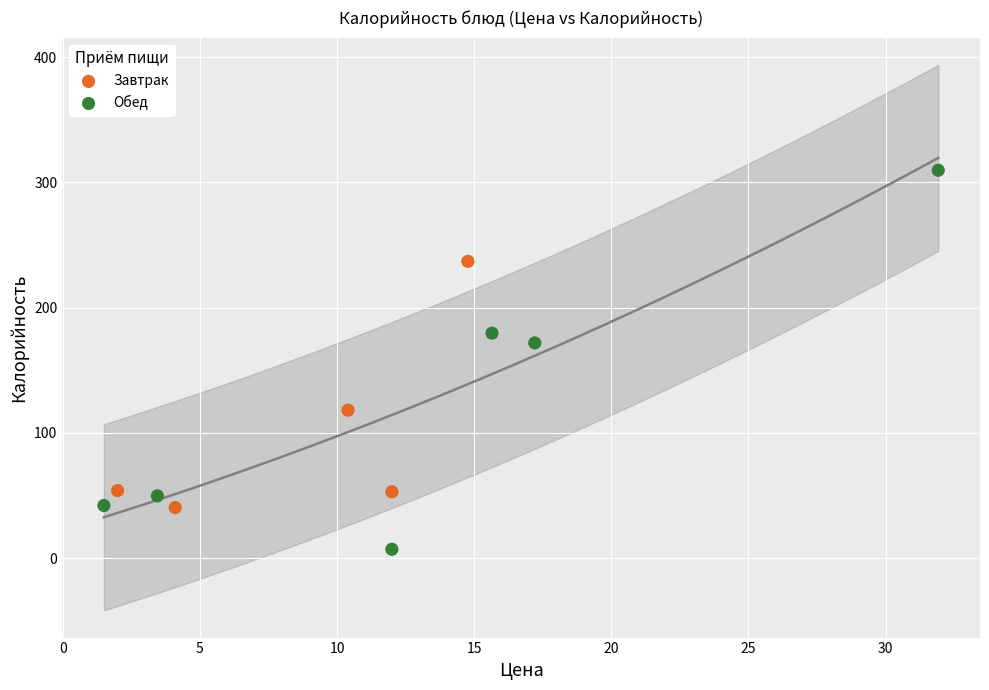

Which series has the widest spread of Y values?

Обед